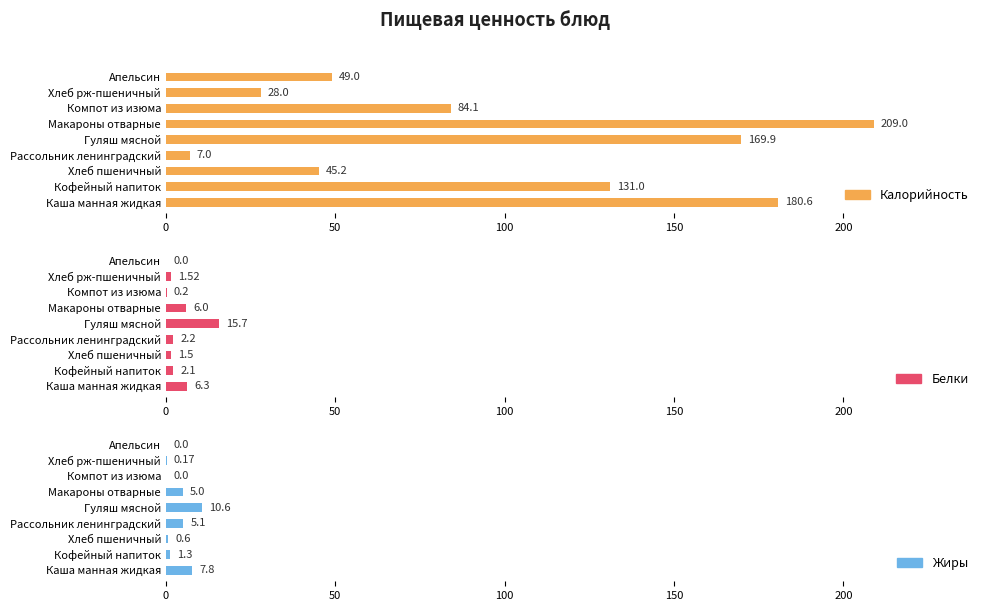

Which series changed the most between Компот из изюма and Хлеб рж-пшеничный?

Калорийность